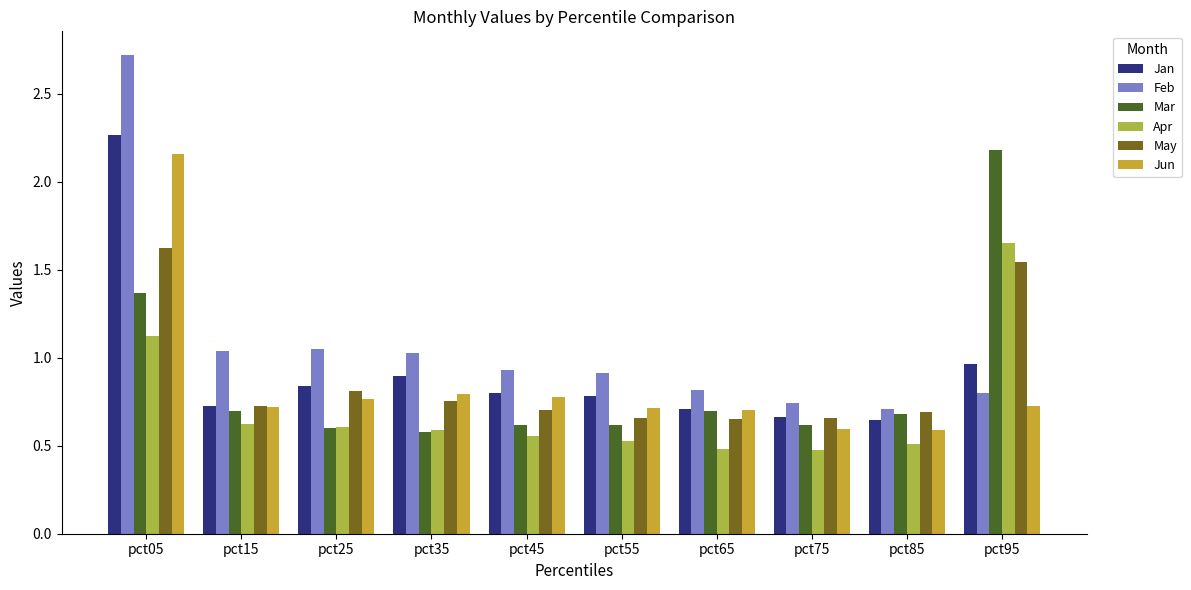

Which series has the largest range (max minus min)?

Feb